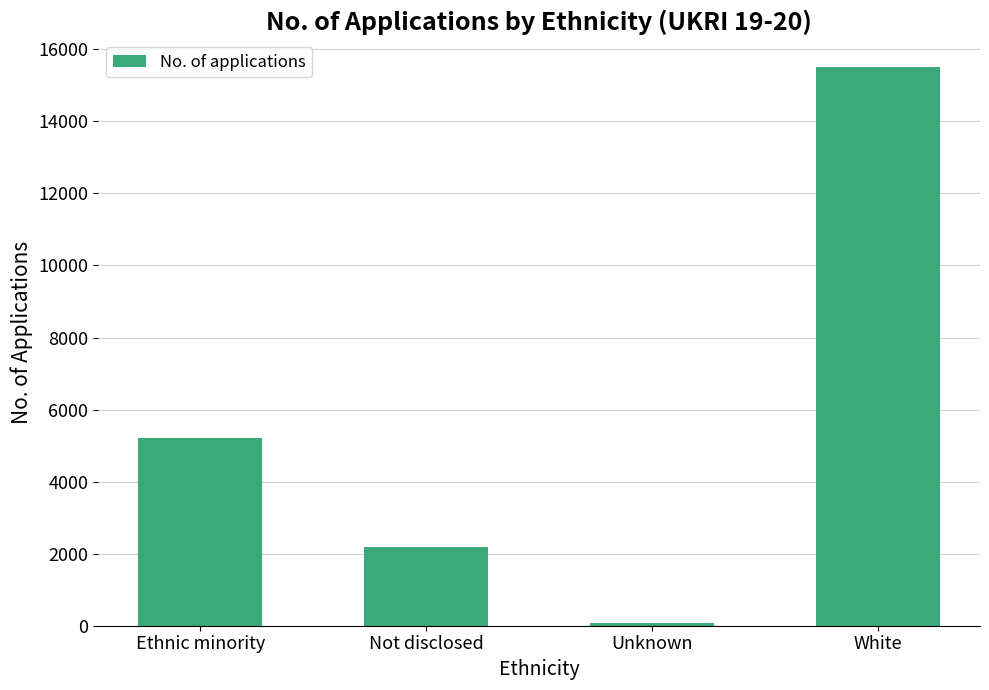

How many values are below 5215?

2